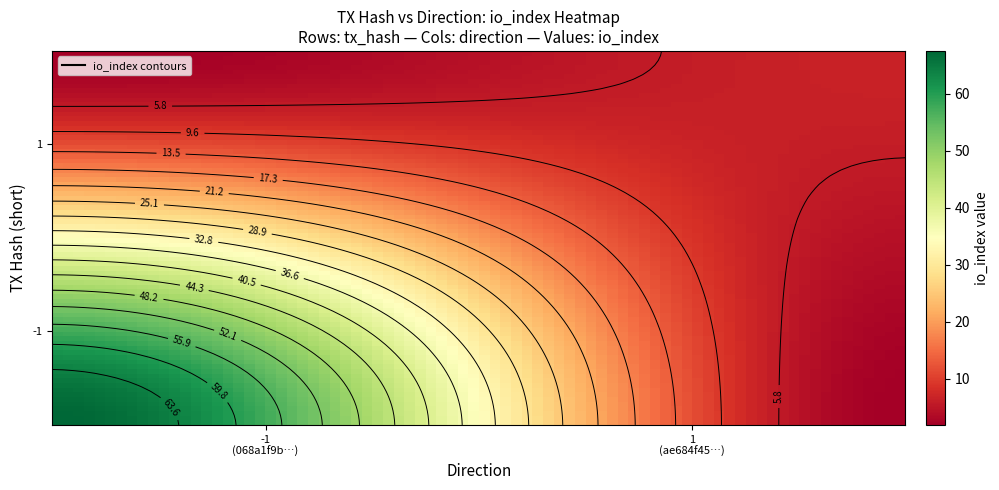

Is the value of ae684f45a0bdc59e2ede468c81d51d05d1251a7 at direction greater than the value of 068a1f9bd14379223d1cfa654dfa2c8f7febd85 at direction?

Yes